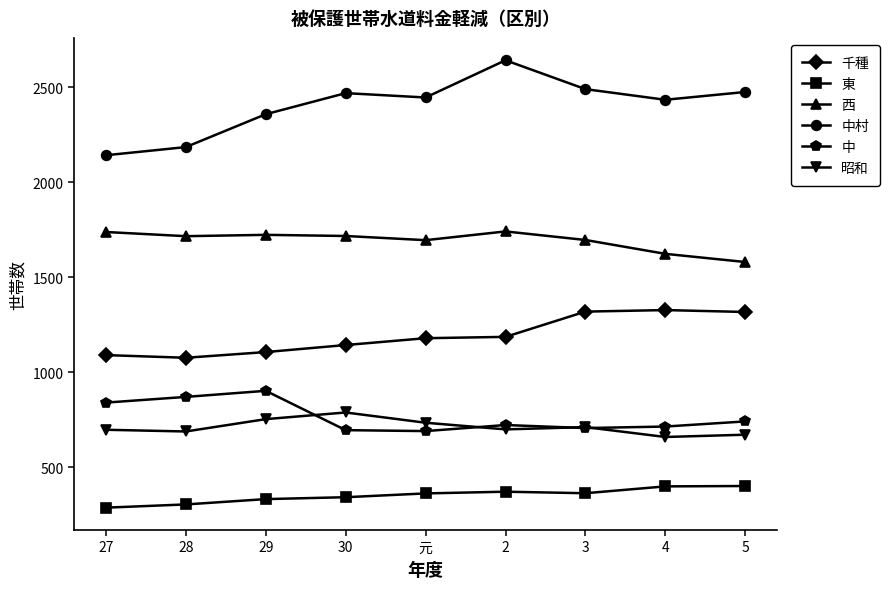

At which category does 中村 reach its first local valley?

元